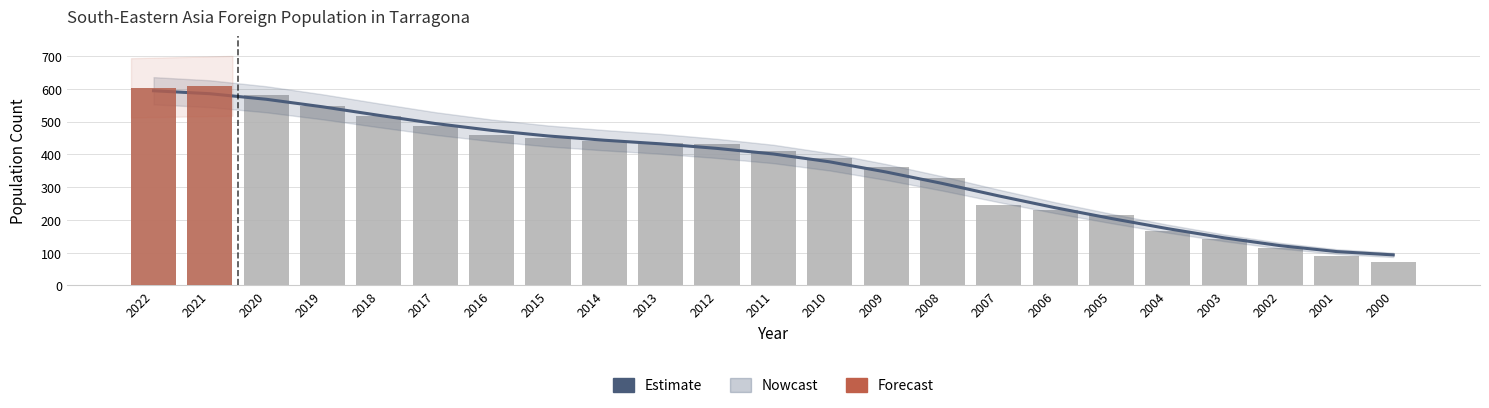

What is the difference between the values at 2021 and 2004?

444